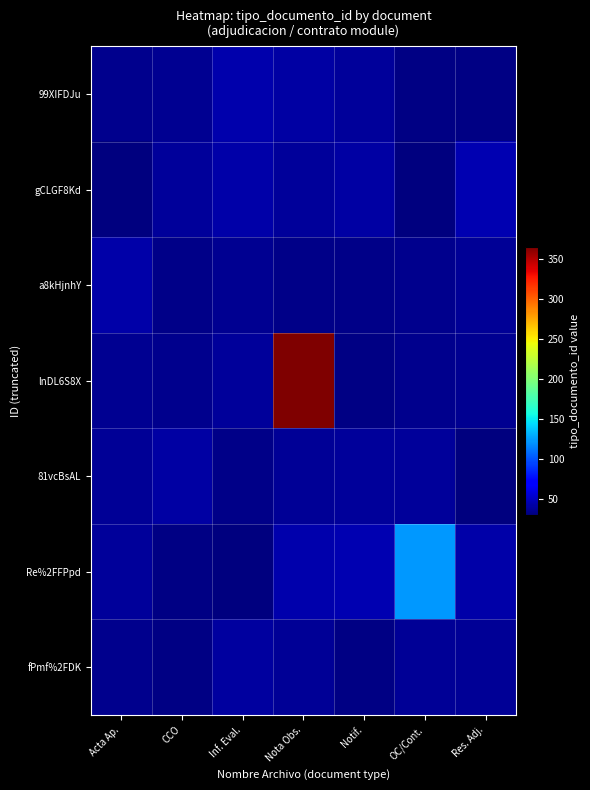

What is the minimum value shown in the chart?

30.3